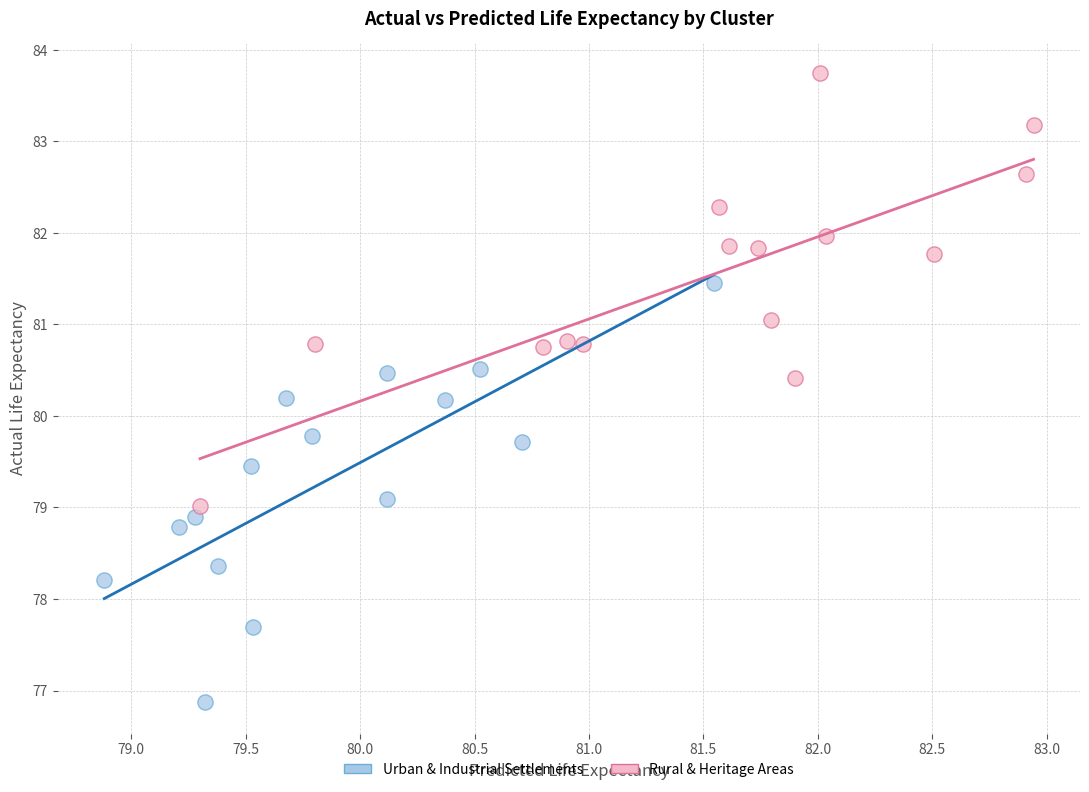

Which series reaches the minimum Y coordinate?

Urban & Industrial Settlements